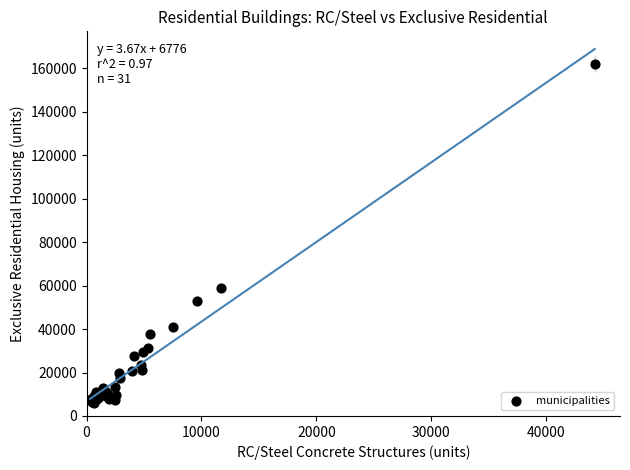

What Y value in the scatter plot is closest to 84110?

58980